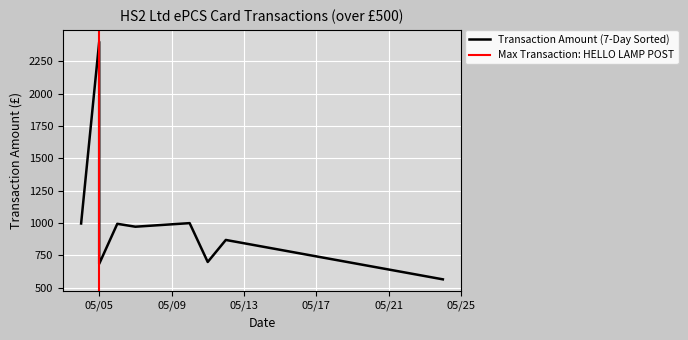

True or false: the data shows 3366.1 at 2021-05-05.

False